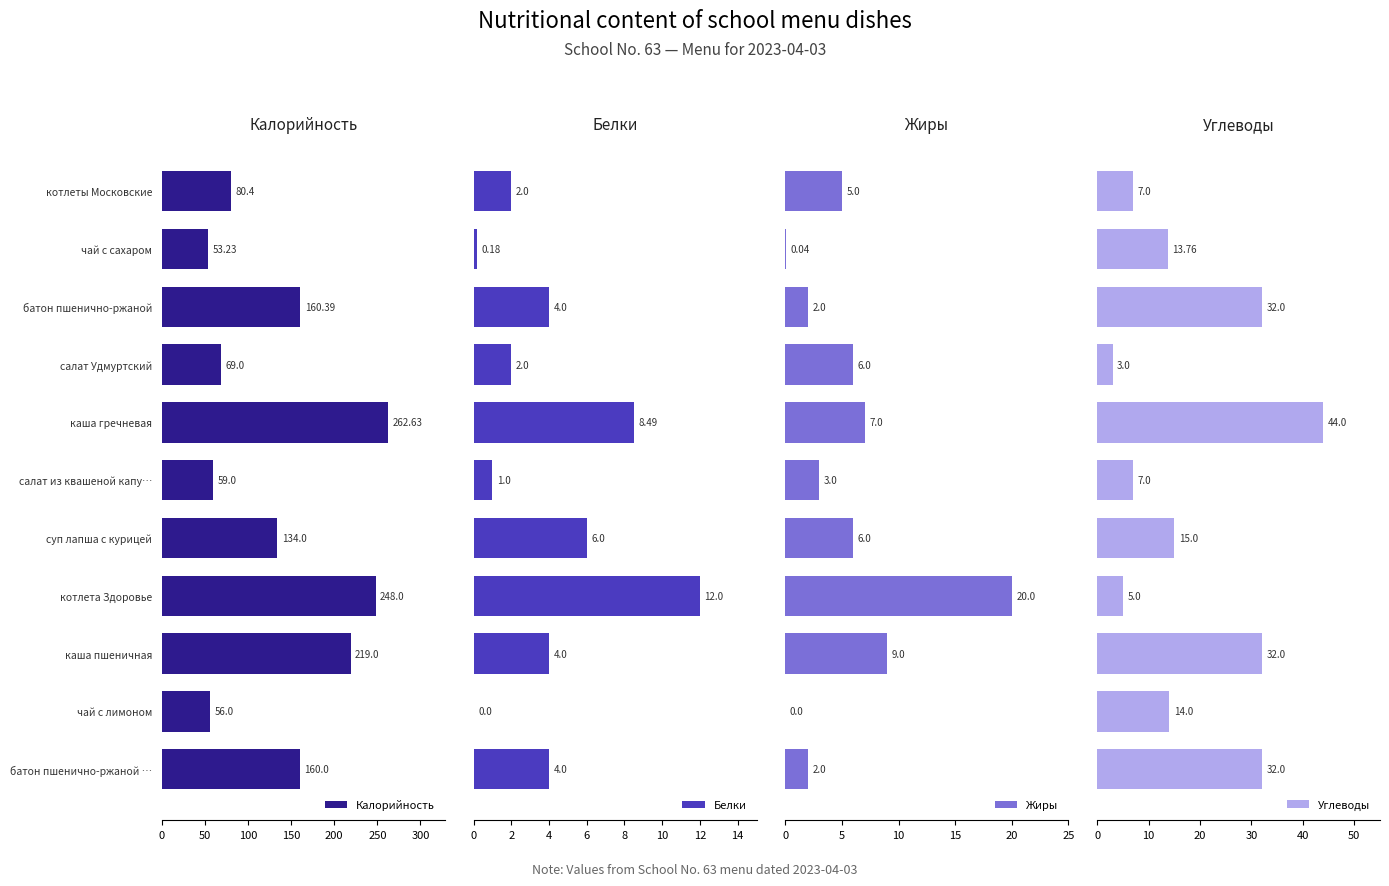

What is the average value of the Углеводы series?

18.6